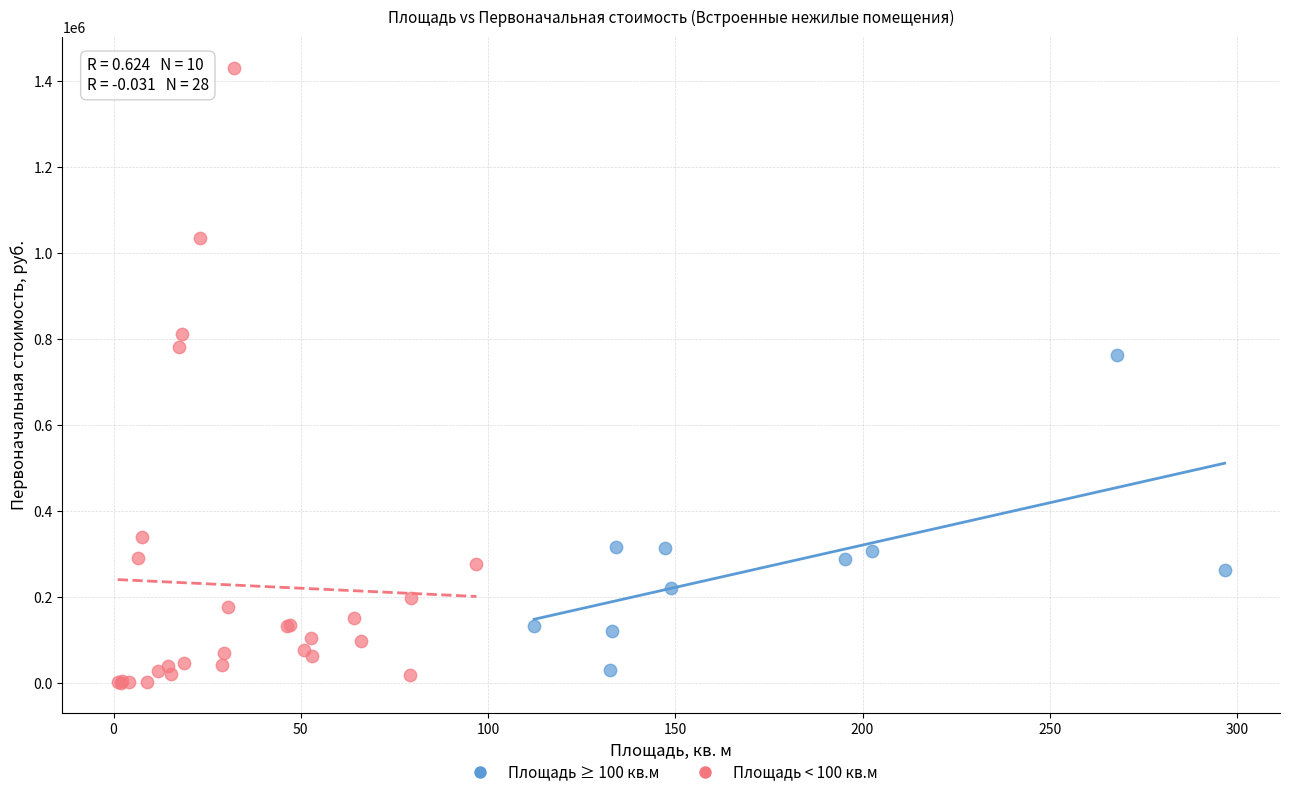

Which series contains the highest Y value?

Площадь < 100 кв.м